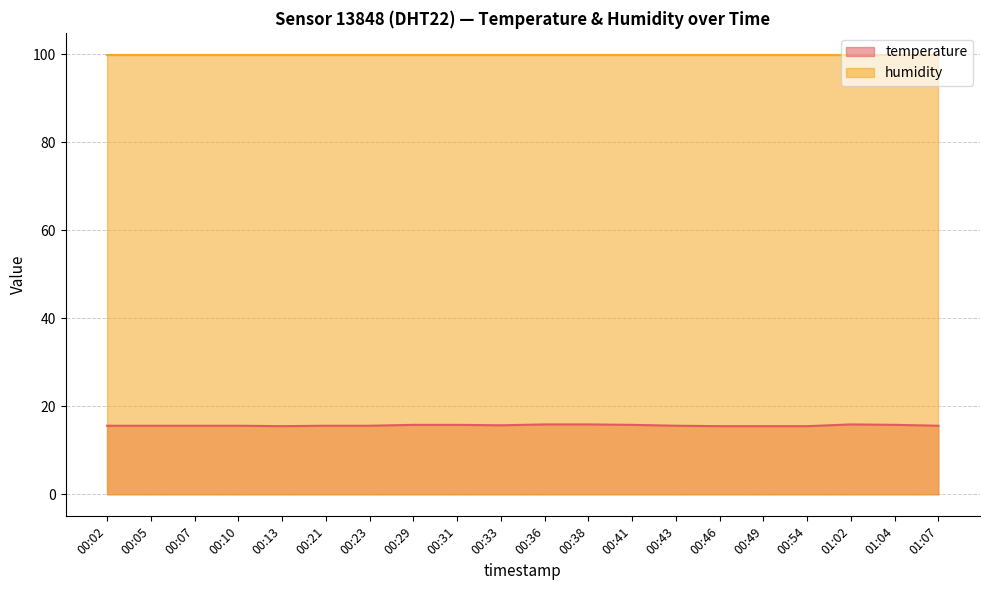

What is the greatest value displayed?

99.9